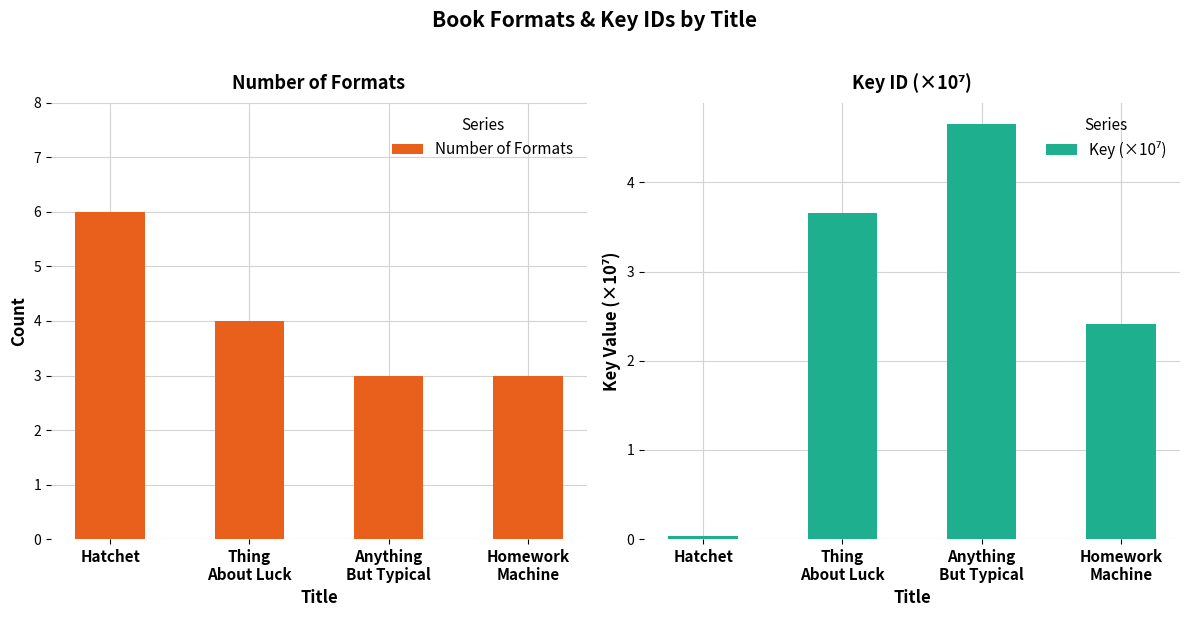

What position from the left is Thing
About Luck?

2